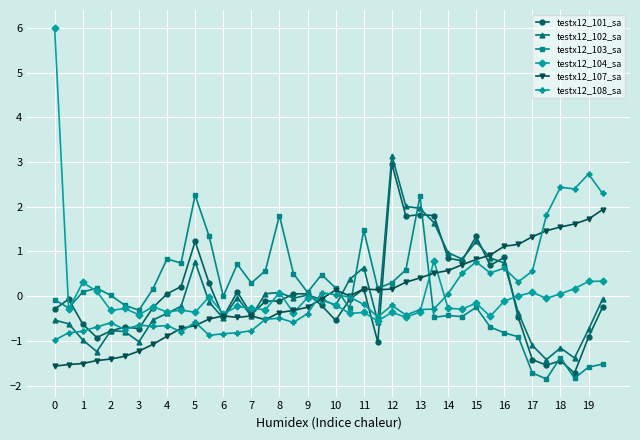

Which series ends up on top after the final intersection of testx12_104_sa and testx12_102_sa?

testx12_104_sa